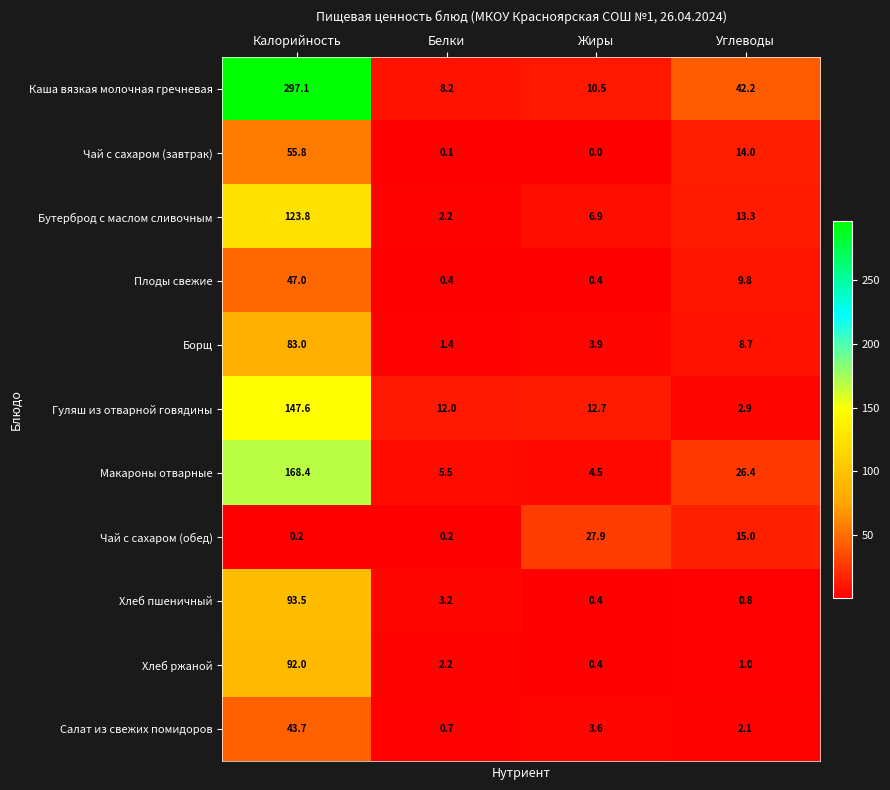

At which category does the chart reach its peak across all series?

Калорийность